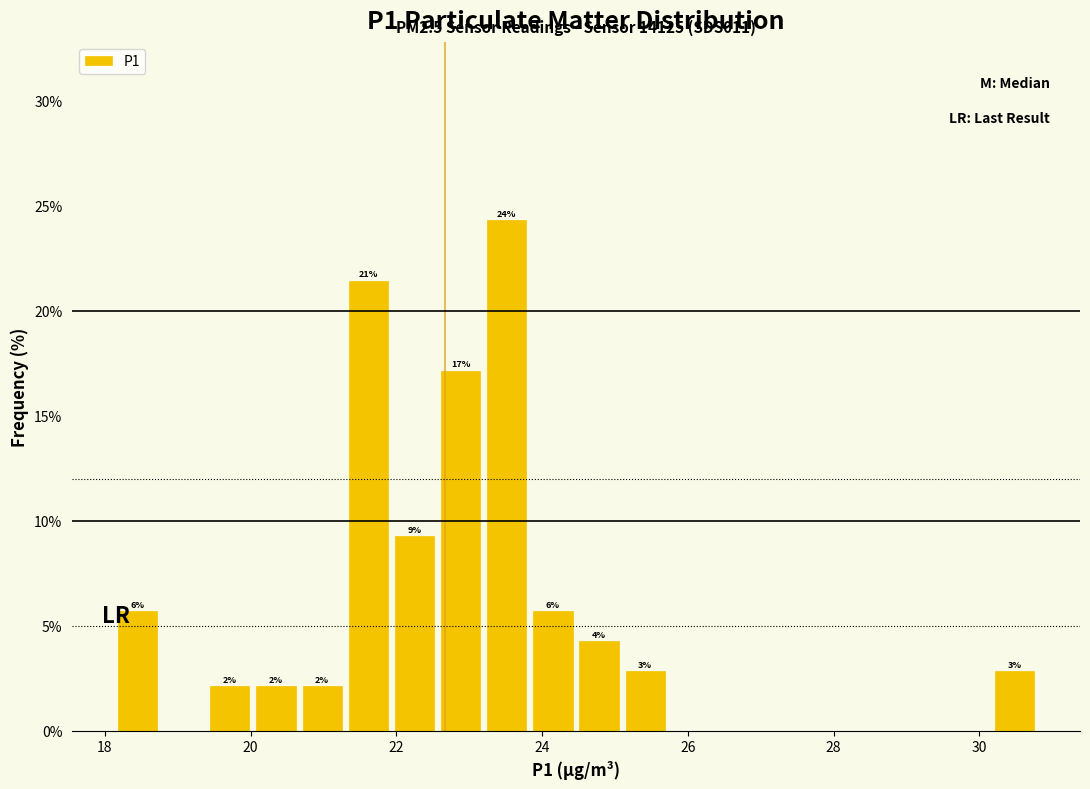

Around what value on the x-axis is the tallest bar? Give the approximate position of its centre, as read against the axis.

23.6